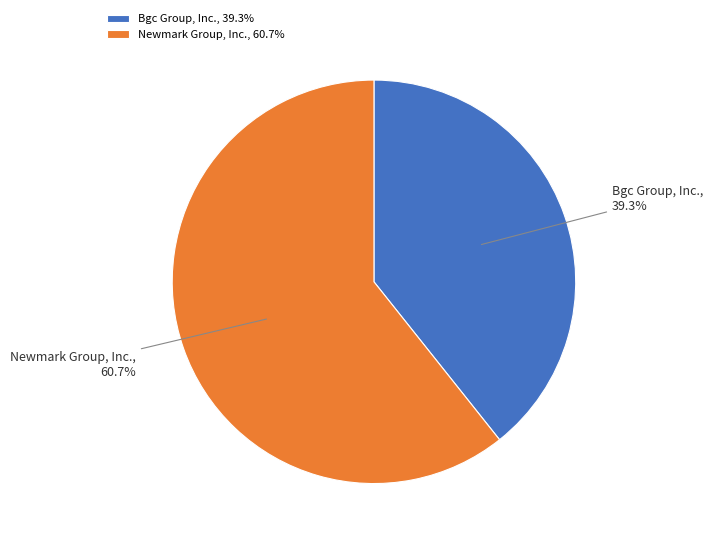

The Bgc Group, Inc. slice represents 46% of the pie. True or false?

False